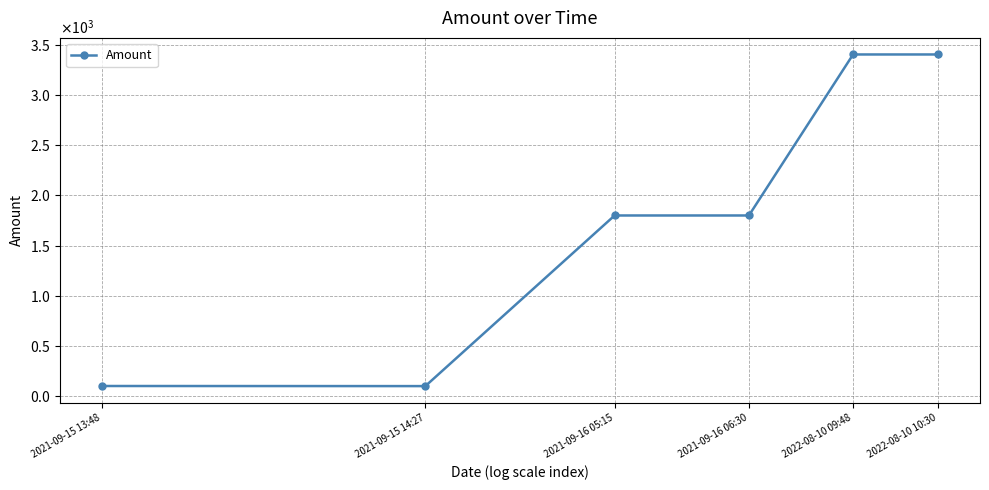

Does the chart have visible grid lines?

Yes